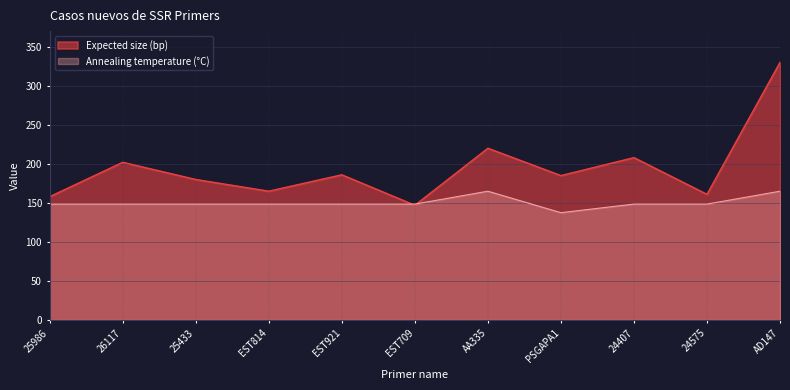

How many lines are shown in the chart?

2